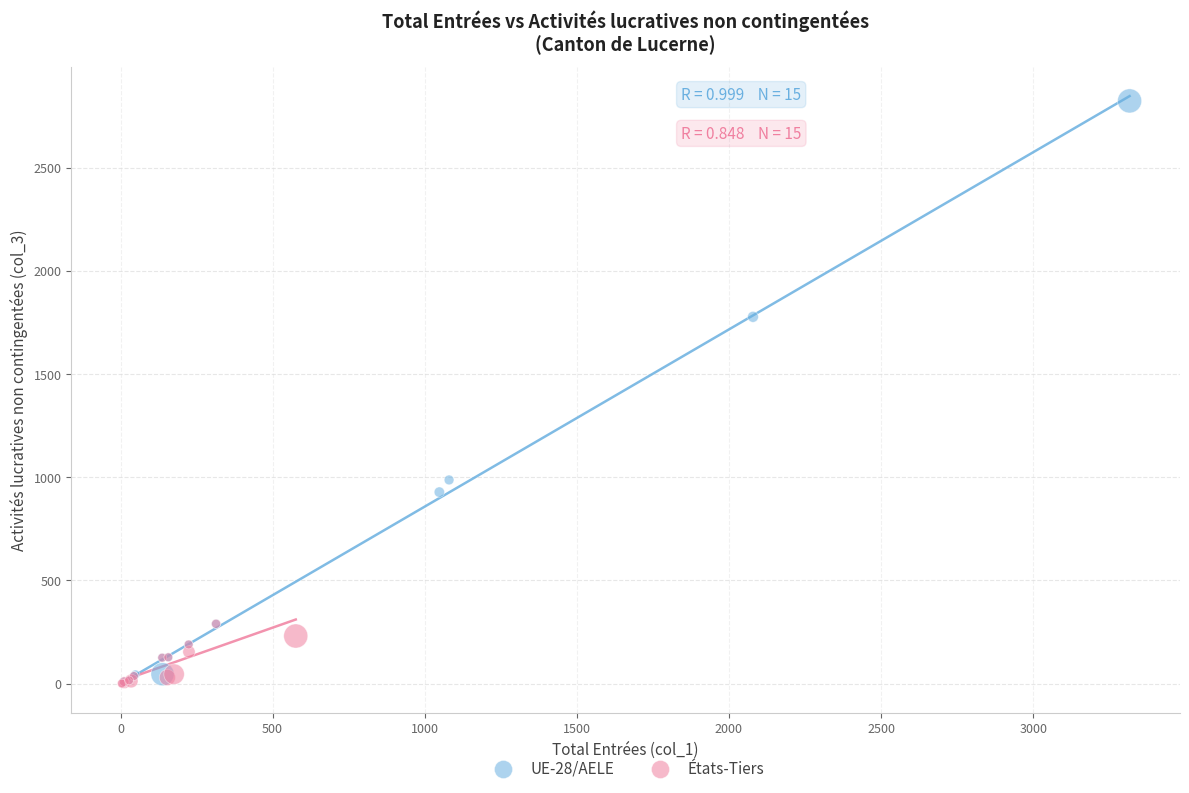

Which series has the largest Y range (max minus min)?

UE-28/AELE